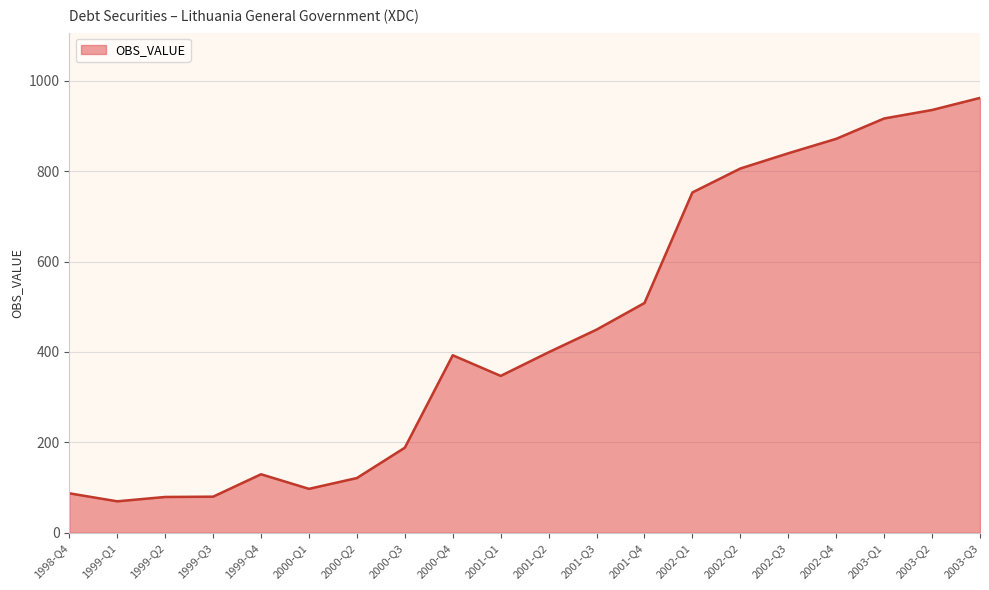

Between 2000-Q4 and 2000-Q2, which is larger?

2000-Q4